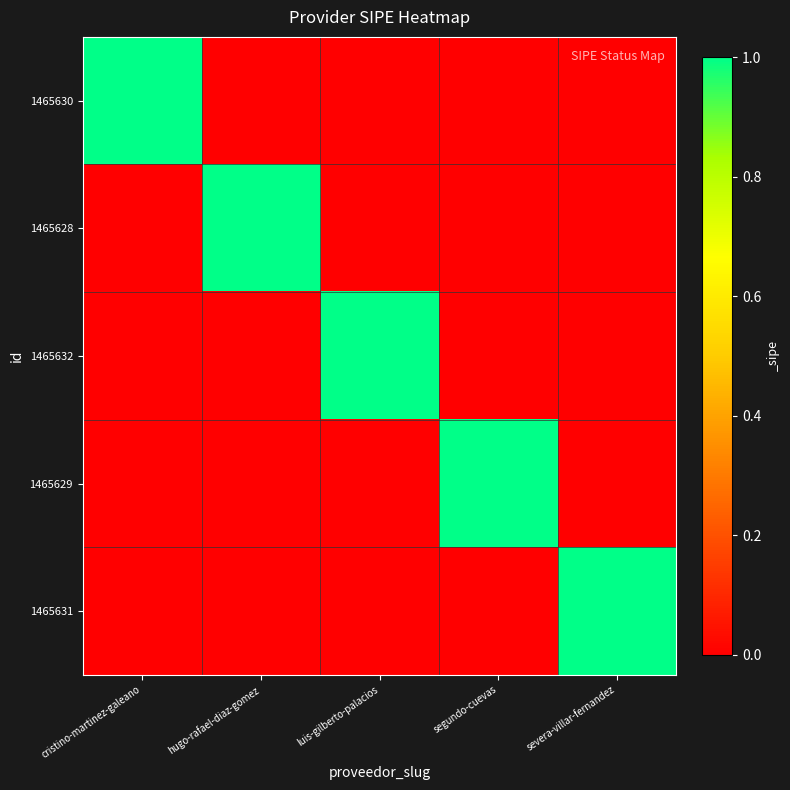

Which series has the largest total across all categories?

1465630